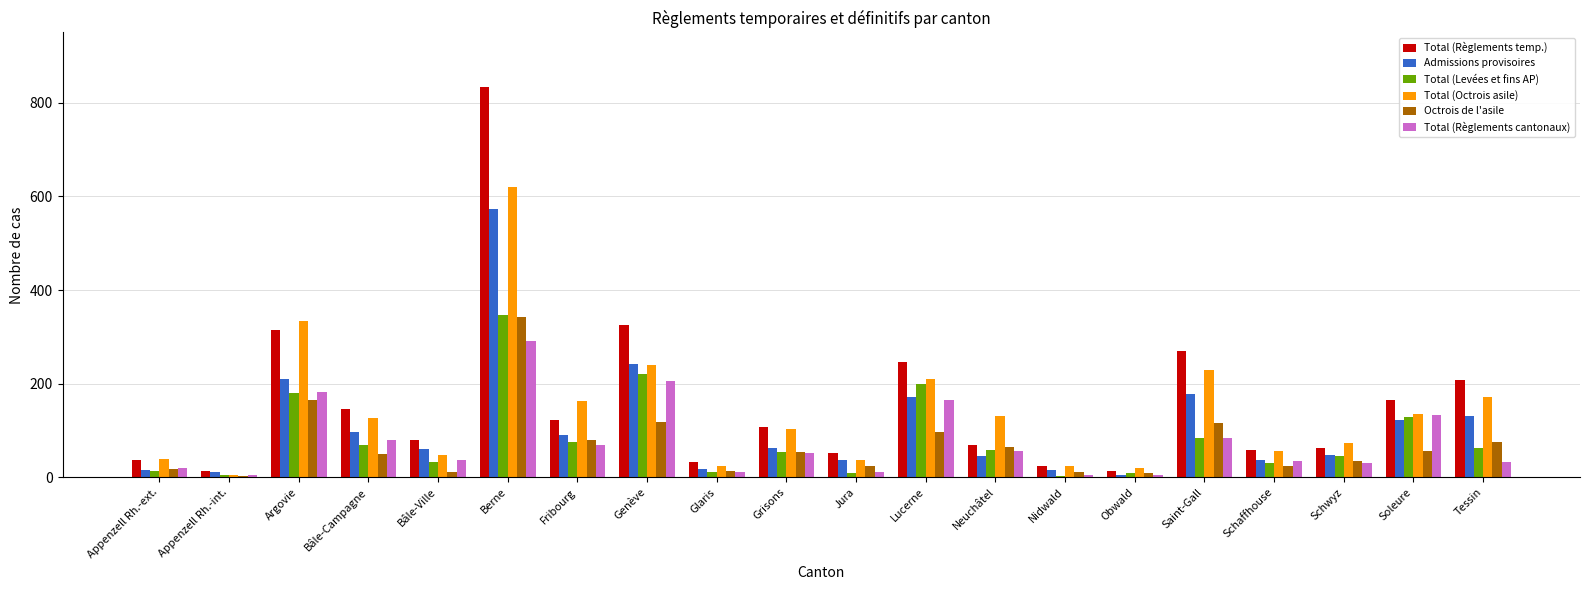

At which category is the sum across all series the highest?

Berne